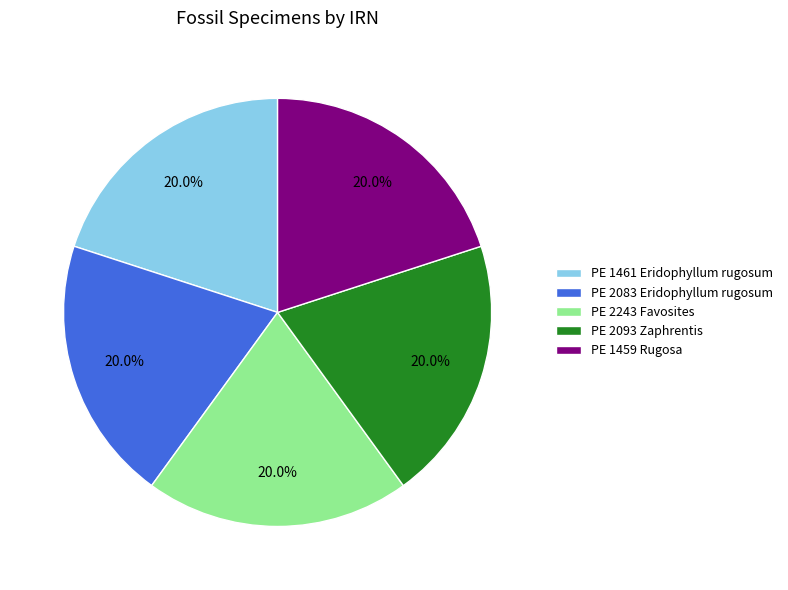

How many slices are in this pie chart?

5